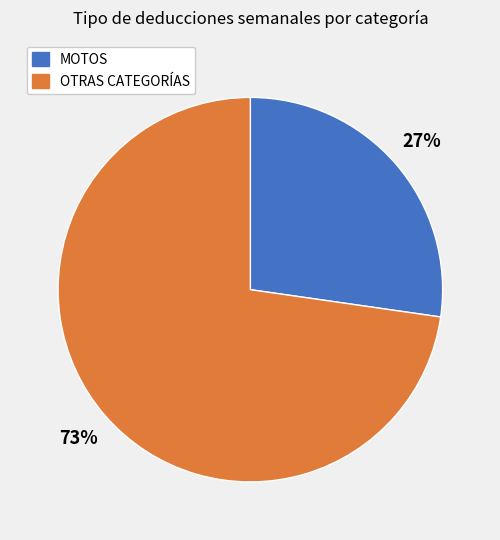

How many slices are in this pie chart?

2